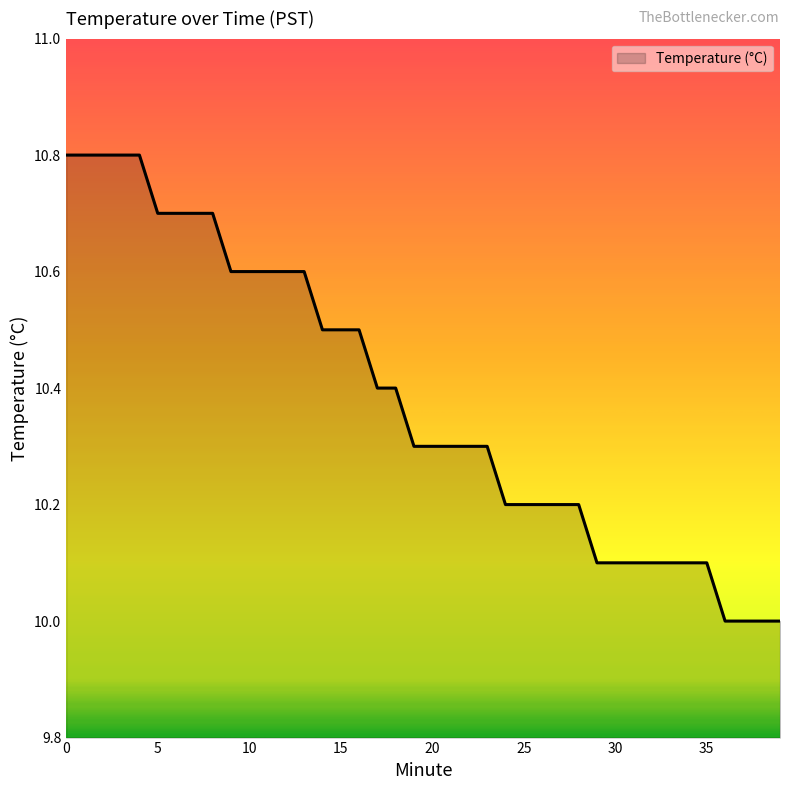

Reading left to right, list all the values displayed in this chart.

10.8	10.8	10.8	10.8	10.8	10.7	10.7	10.7	10.7	10.6	10.6	10.6	10.6	10.6	10.5	10.5	10.5	10.4	10.4	10.3	10.3	10.3	10.3	10.3	10.2	10.2	10.2	10.2	10.2	10.1	10.1	10.1	10.1	10.1	10.1	10.1	10.0	10.0	10.0	10.0